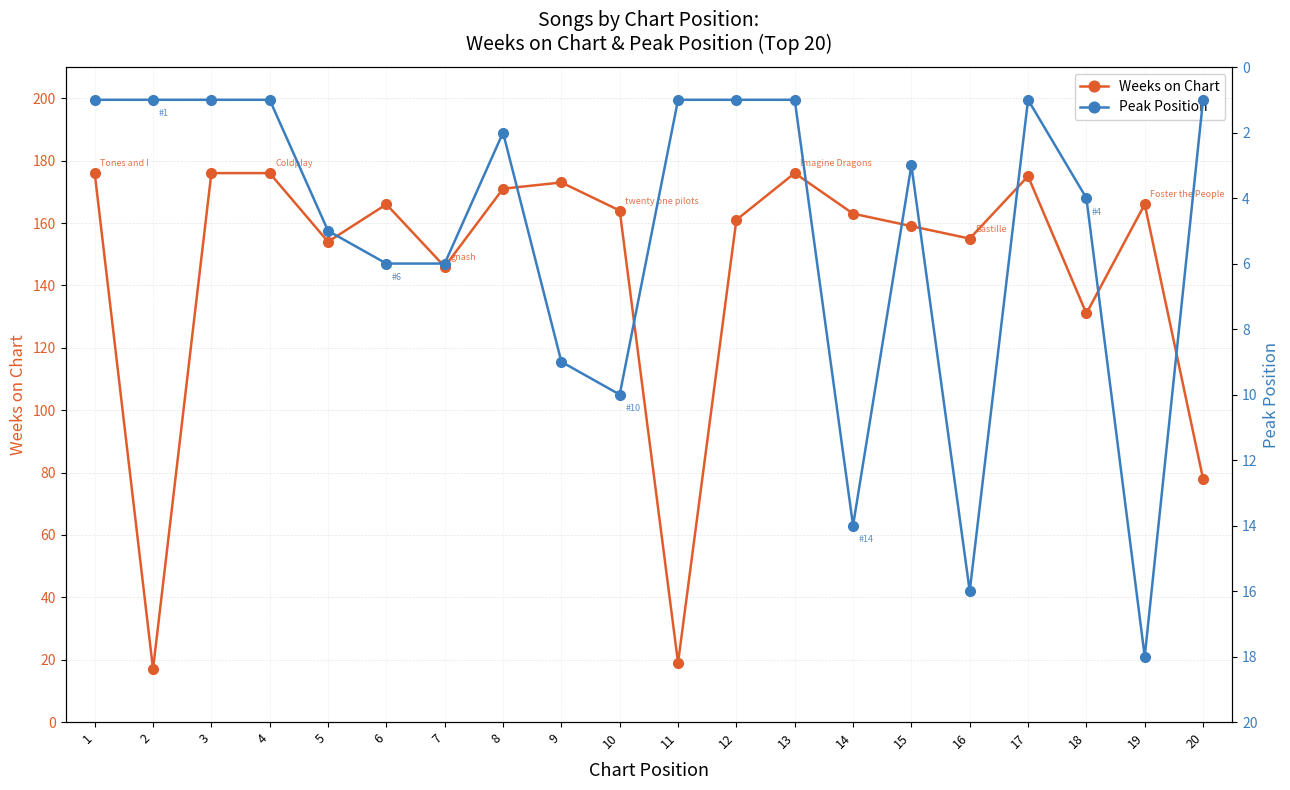

Which category has the lowest value in the Weeks on Chart series?

2